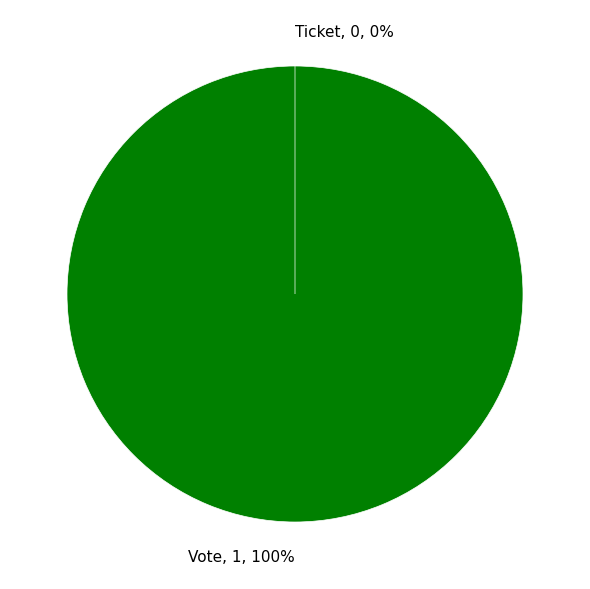

Is it true that Ticket is 7% of the pie?

False